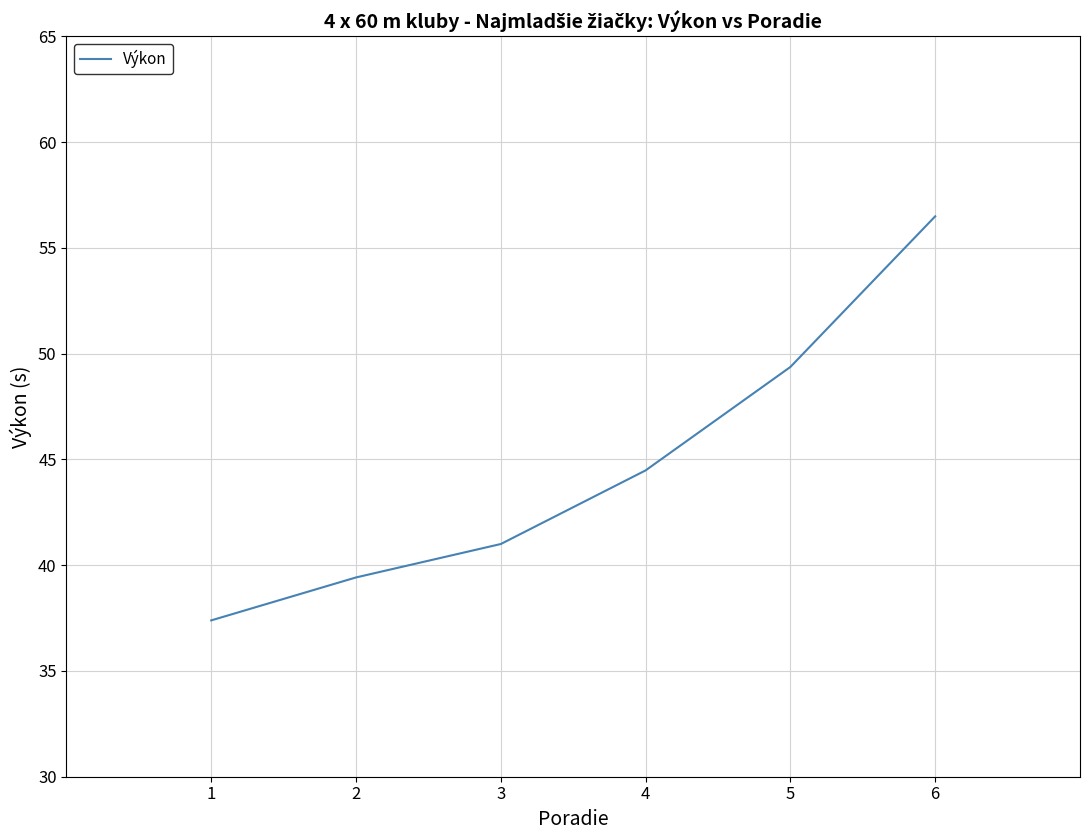

List the labels in order of value, largest first.

6, 5, 4, 3, 2, 1